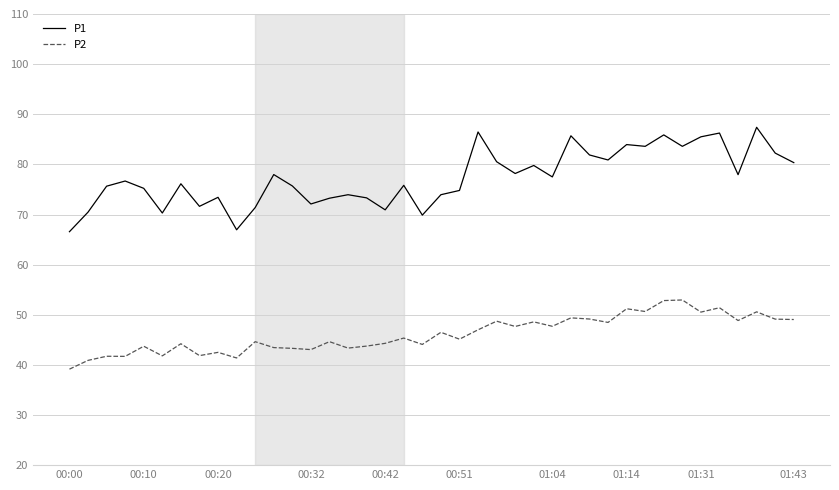

What is the difference between the maximum and minimum values in the P2 series?

13.8